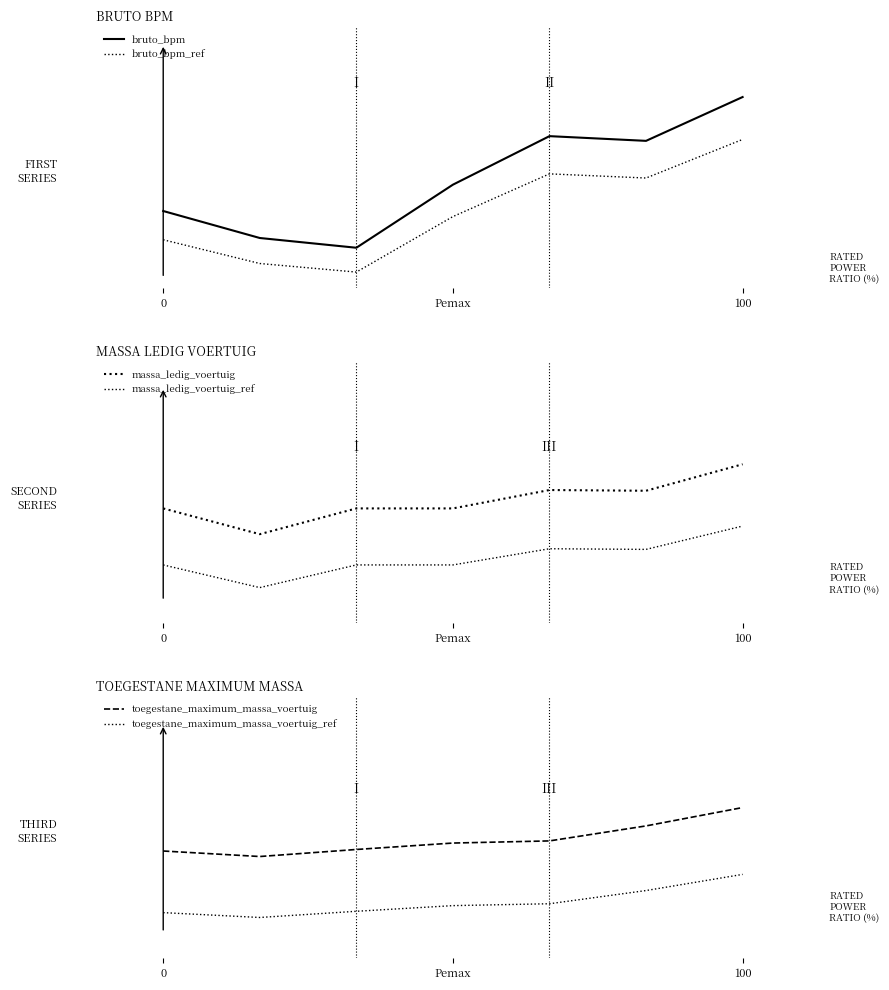

True or false: toegestane_maximum_massa_voertuig and bruto_bpm_ref intersect in this chart.

False